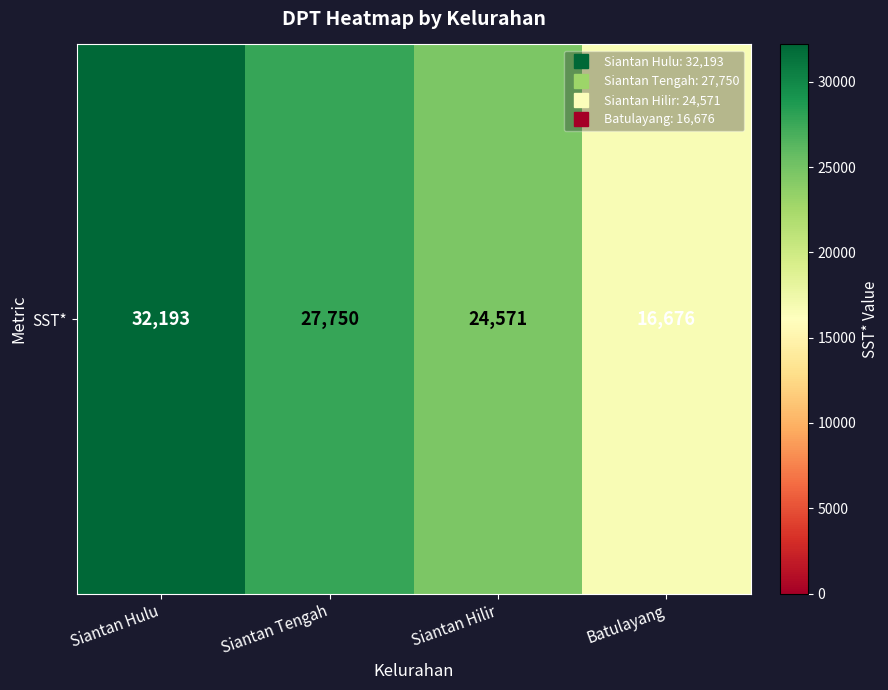

Between Siantan Hilir and Siantan Tengah, which is larger?

Siantan Tengah